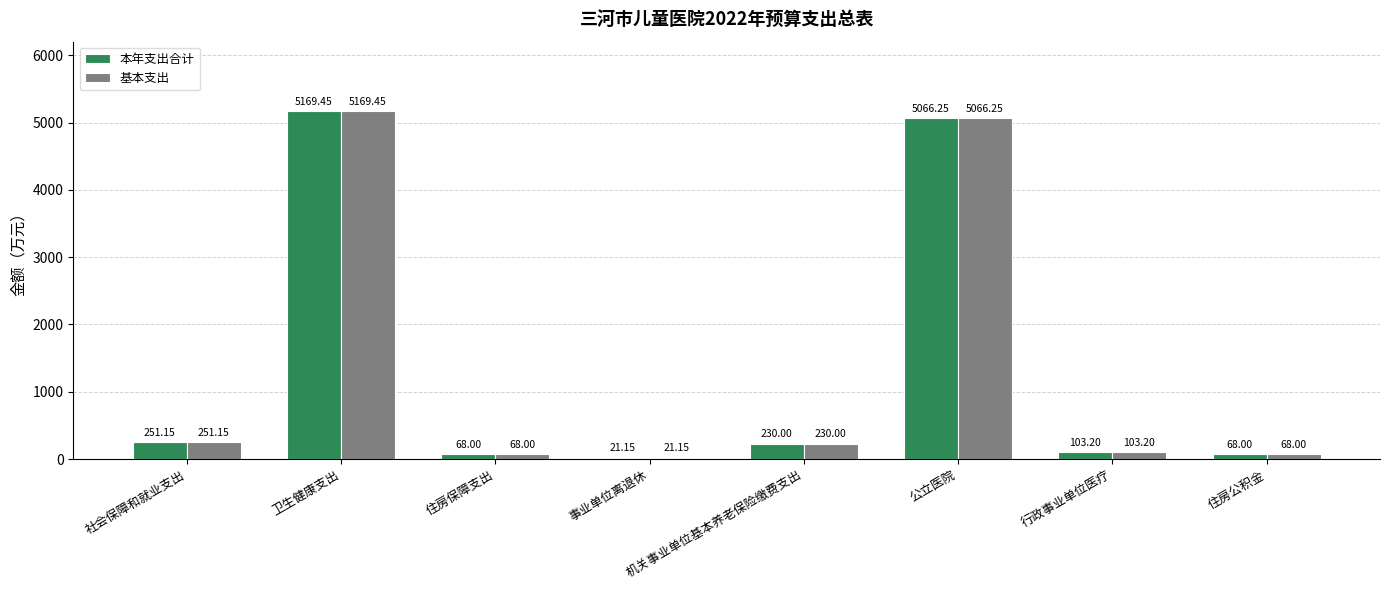

The value of 基本支出 at 住房保障支出 is 68.0. True or false?

True